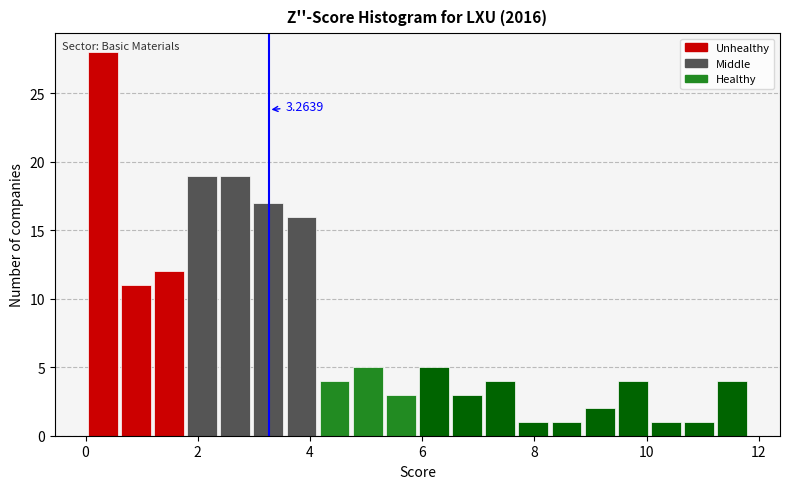

Read against the x-axis, roughly where is the centre of the tallest bar?

0.4